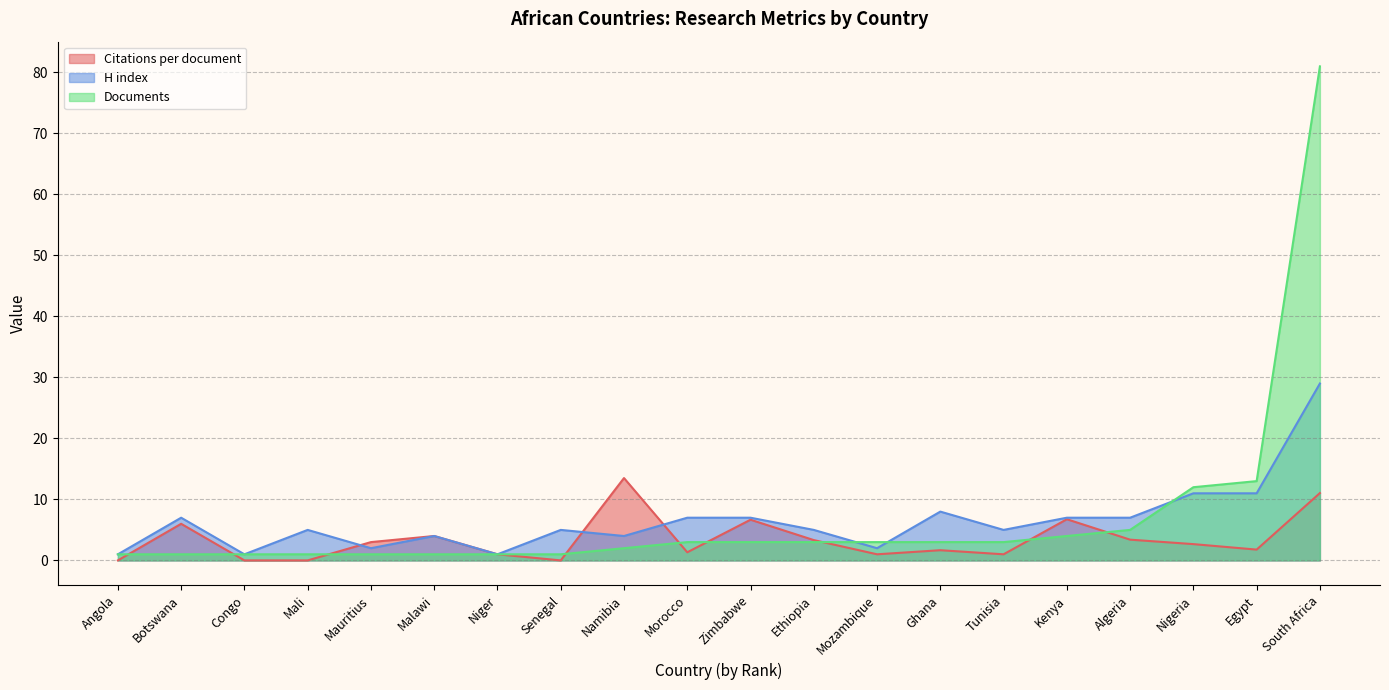

At which category does Citations per document reach its first local peak?

Botswana